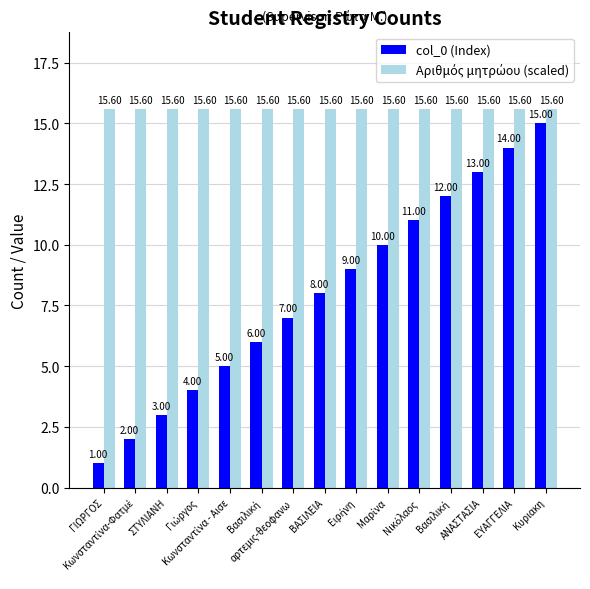

What is the highest value of the col_0 (Index) series?

15.0